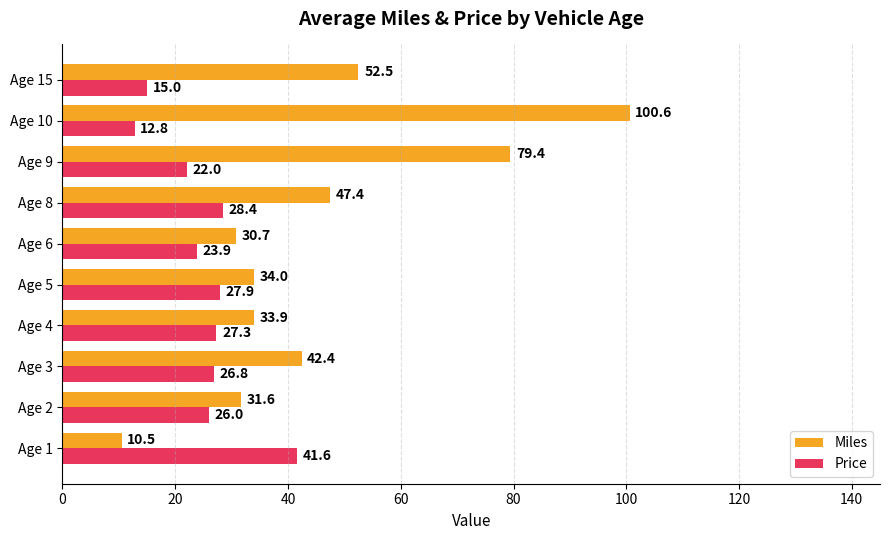

What is the difference between the maximum and minimum values in the Price series?

28.8